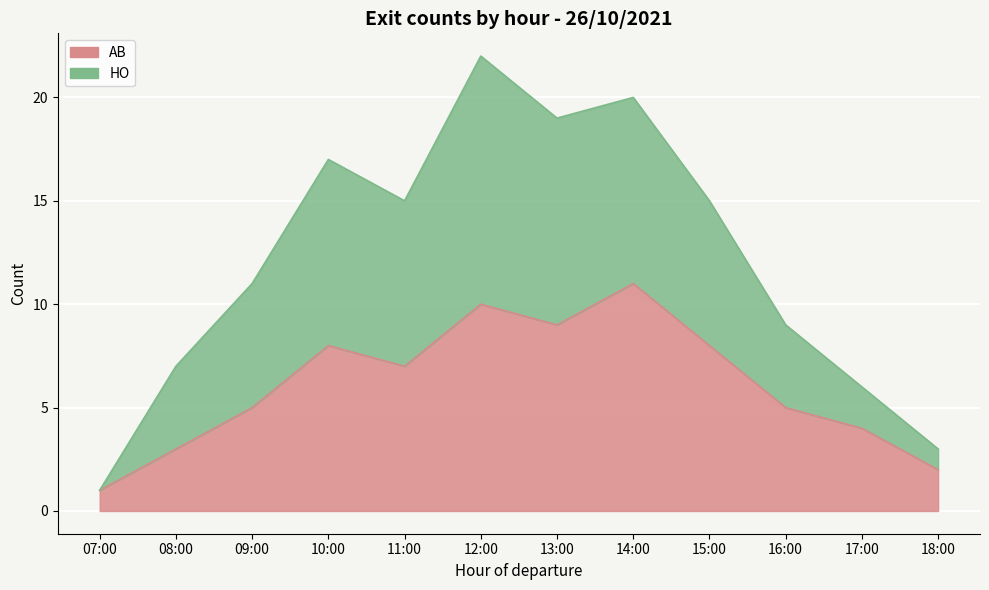

What is the sum of the AB values at 13:00 and 10:00?

17